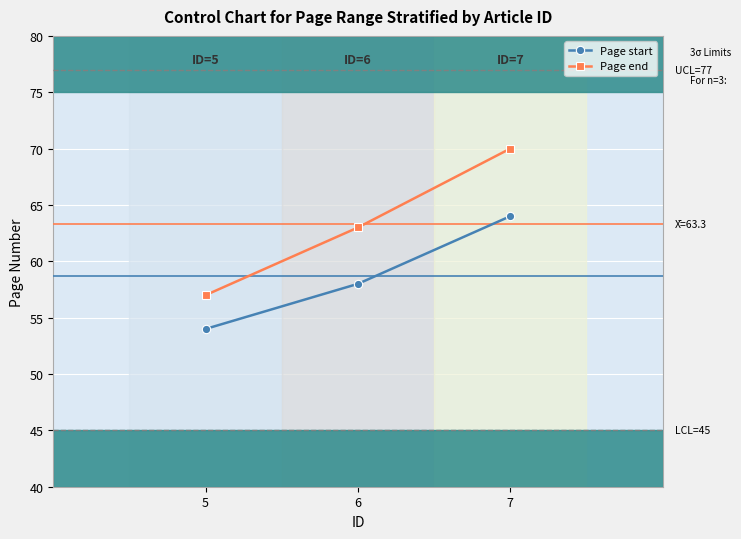

Which series has the largest total across all categories?

Page end